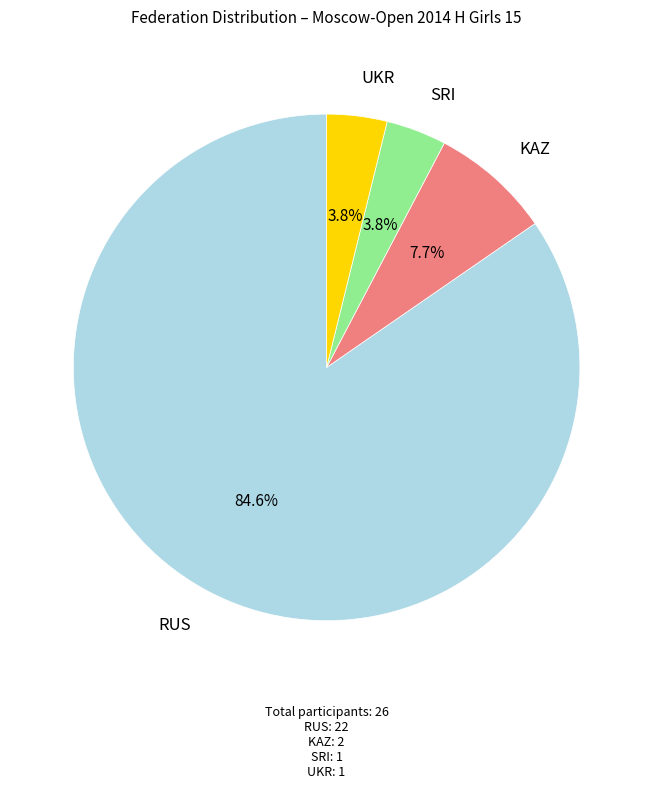

Does any single category account for the majority?

Yes